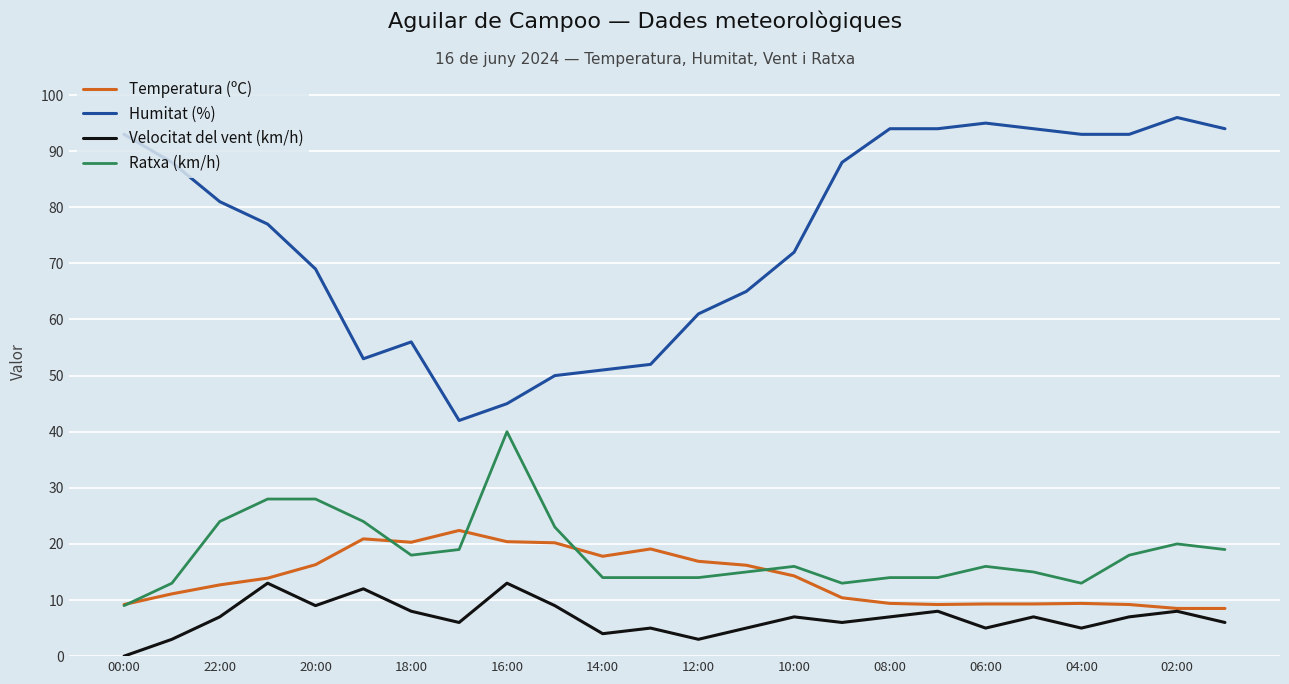

True or false: Temperatura (ºC) and Humitat (%) cross at least once.

False